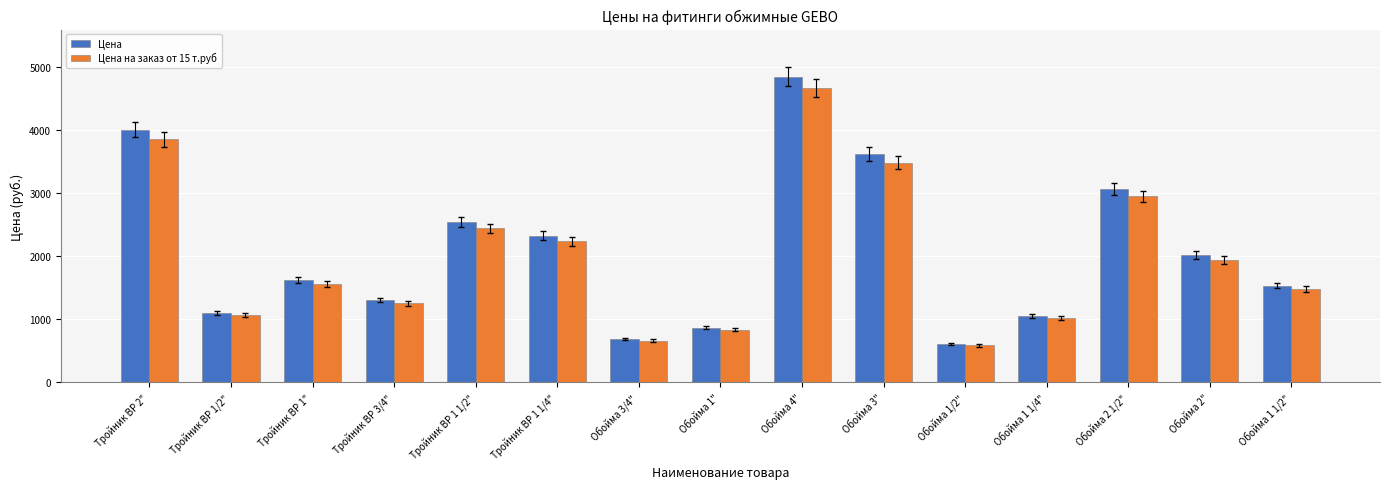

What position from the right is Обойма 1/2"?

5